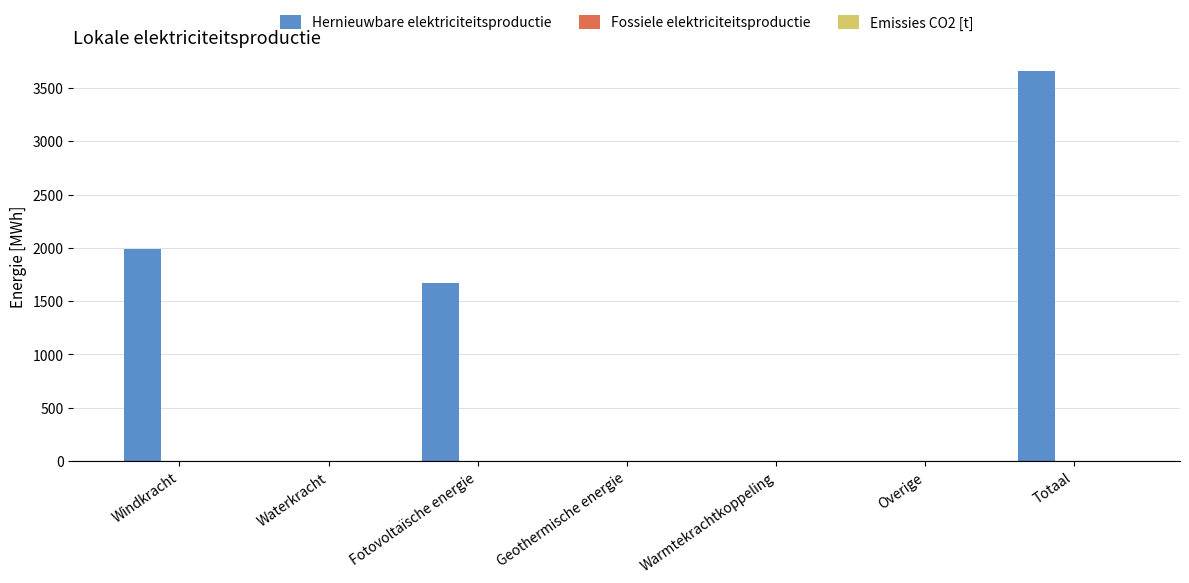

Are the bars grouped side by side (vs. stacked)?

No